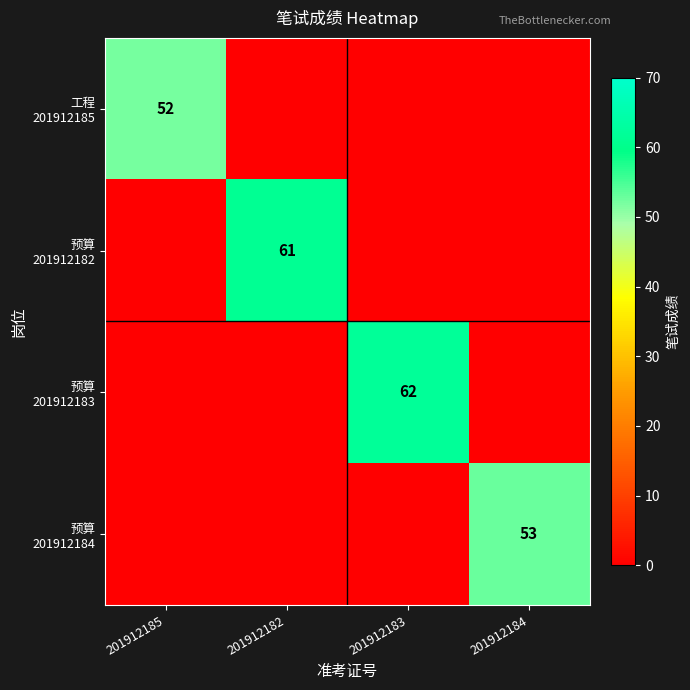

What is the highest value of the 预算 201912182 series?

61